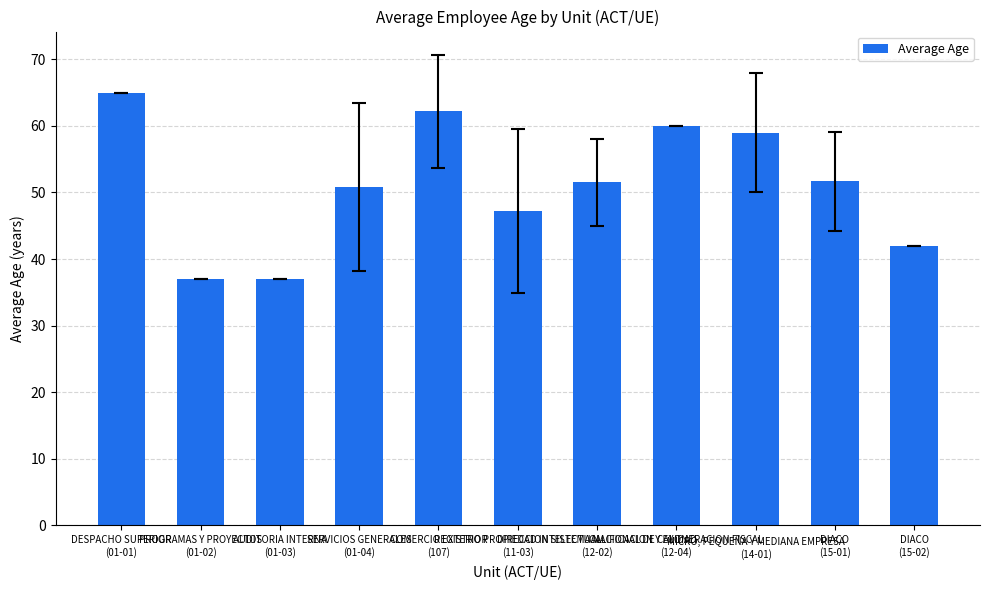

What is the average value?

51.2